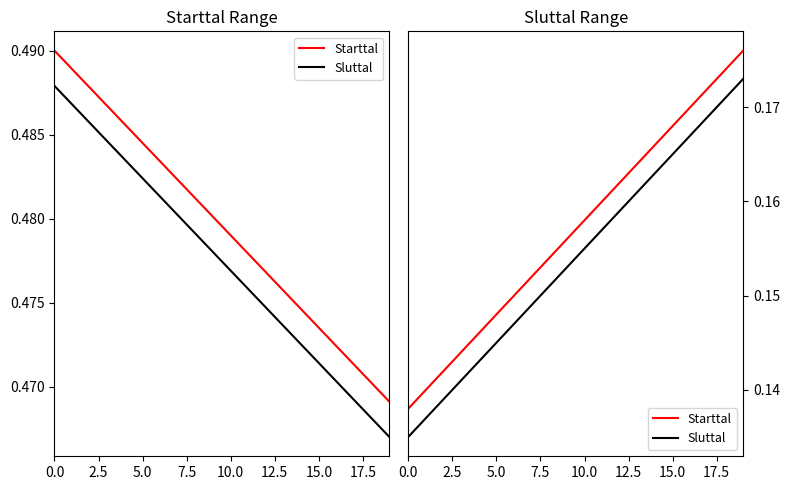

Is this an area chart (filled region under the line)?

No